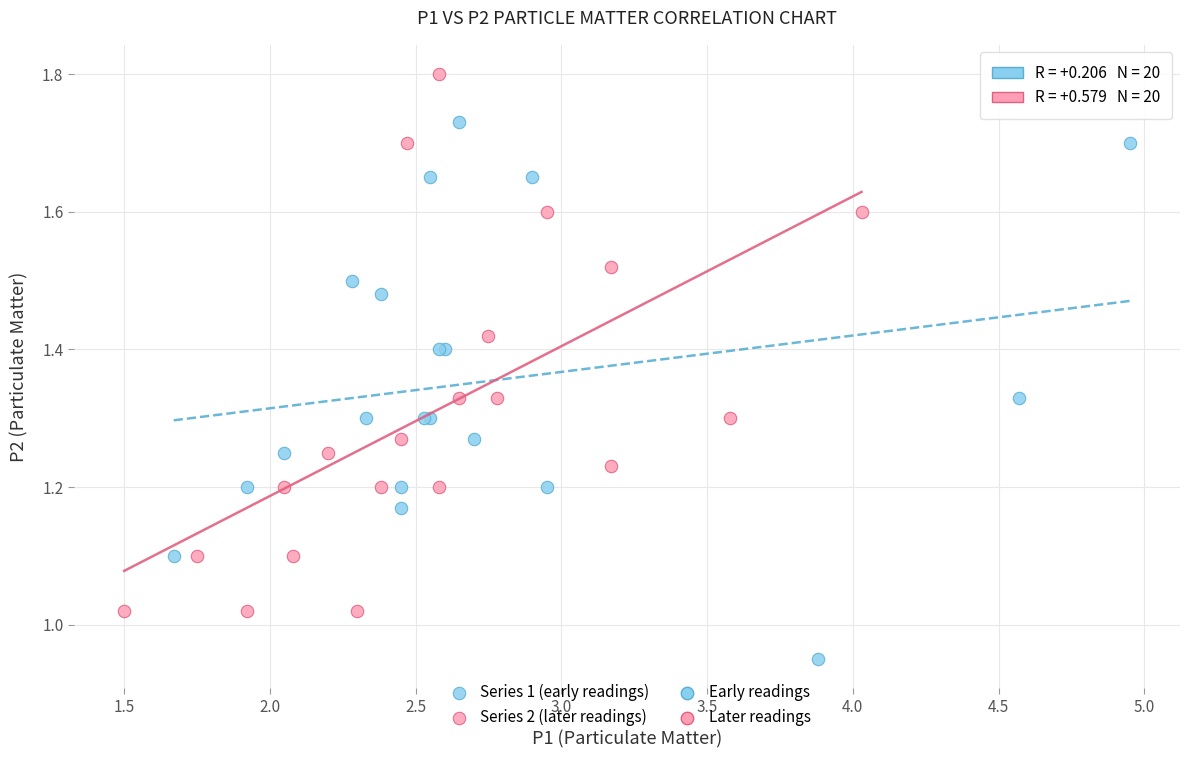

Which series contains the highest Y value?

Series 2 (later readings)